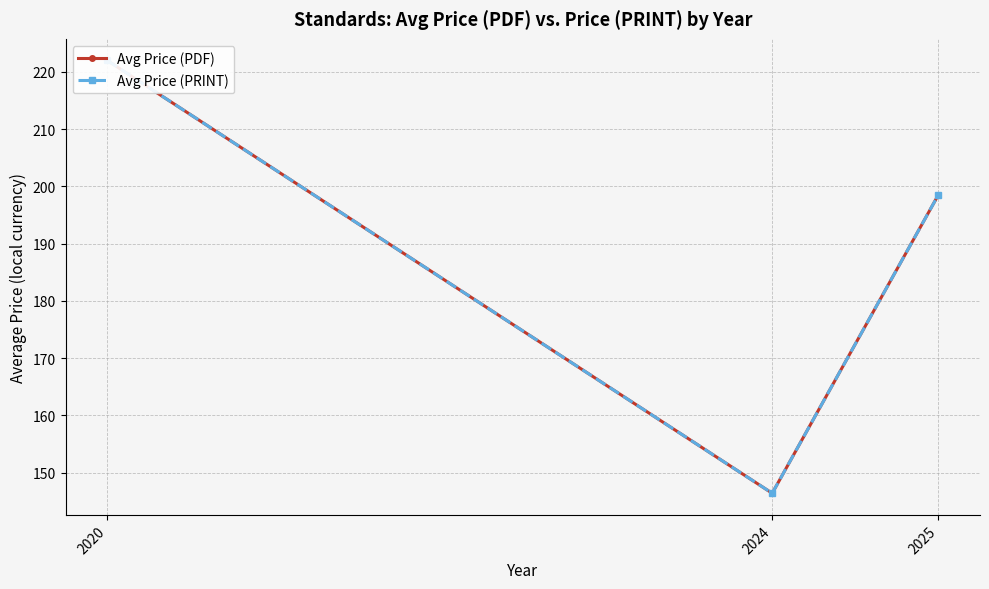

What is the approximate value of Avg Price (PRINT) at 2025?

198.5